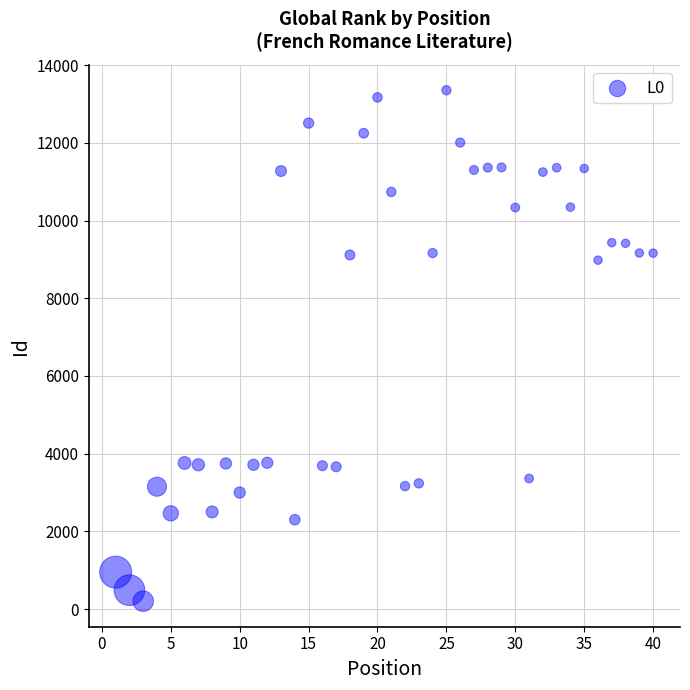

What is the range of X values (max minus min)?

39